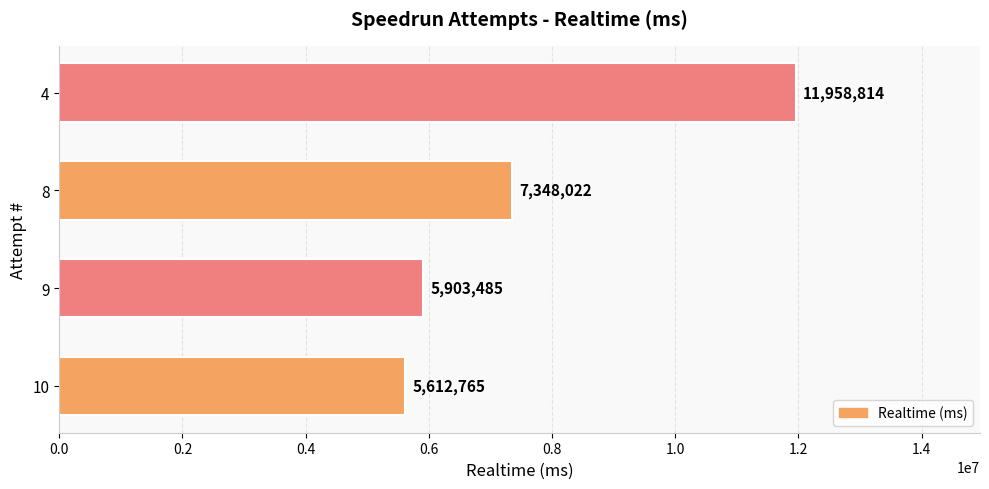

How many bars are there in total?

4